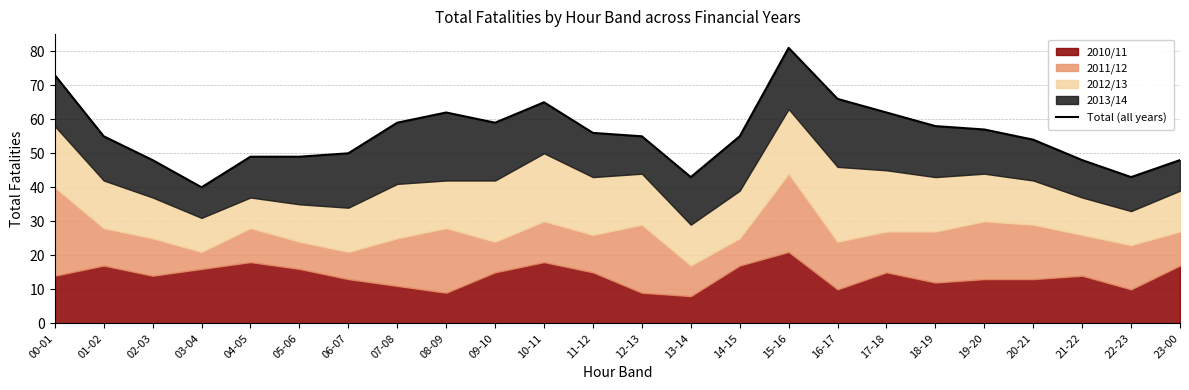

Is it true that the value at 14-15 is 55?

True